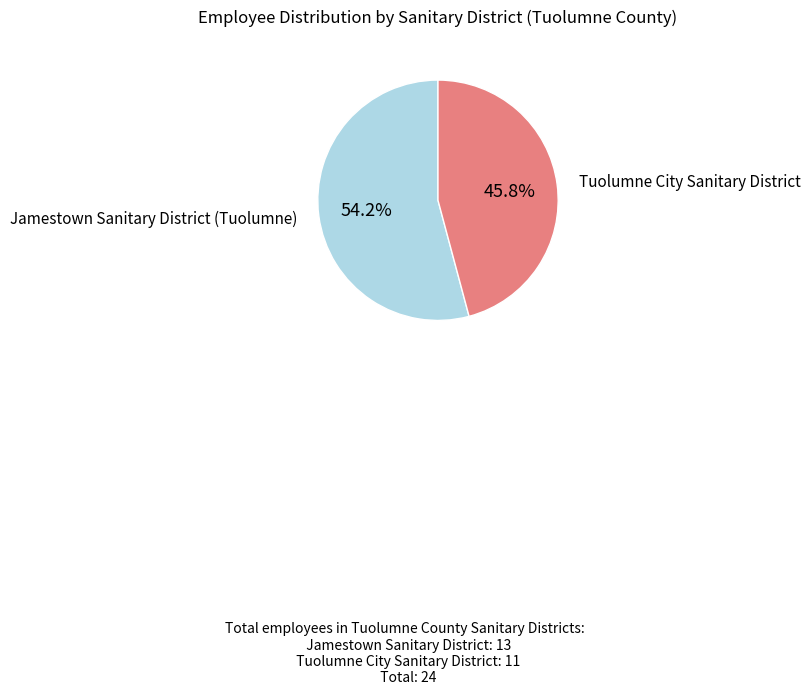

Which category has the smallest portion of the pie?

Tuolumne City Sanitary District